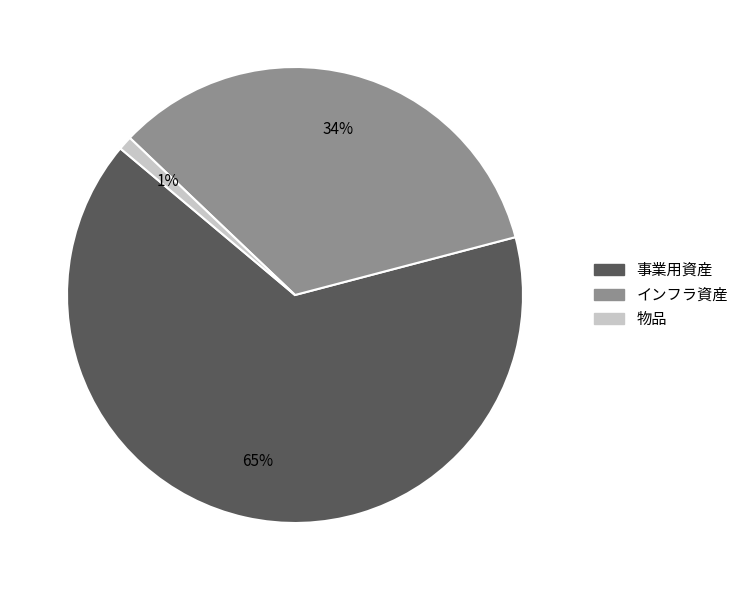

Which has a higher value, 事業用資産 or インフラ資産?

事業用資産